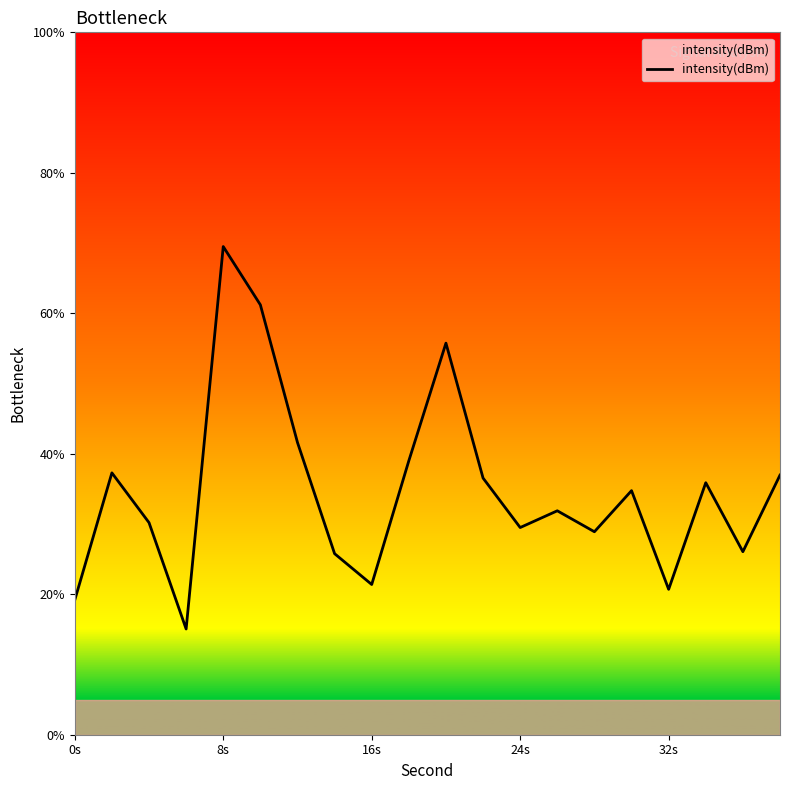

What is the smallest value displayed?

15.1